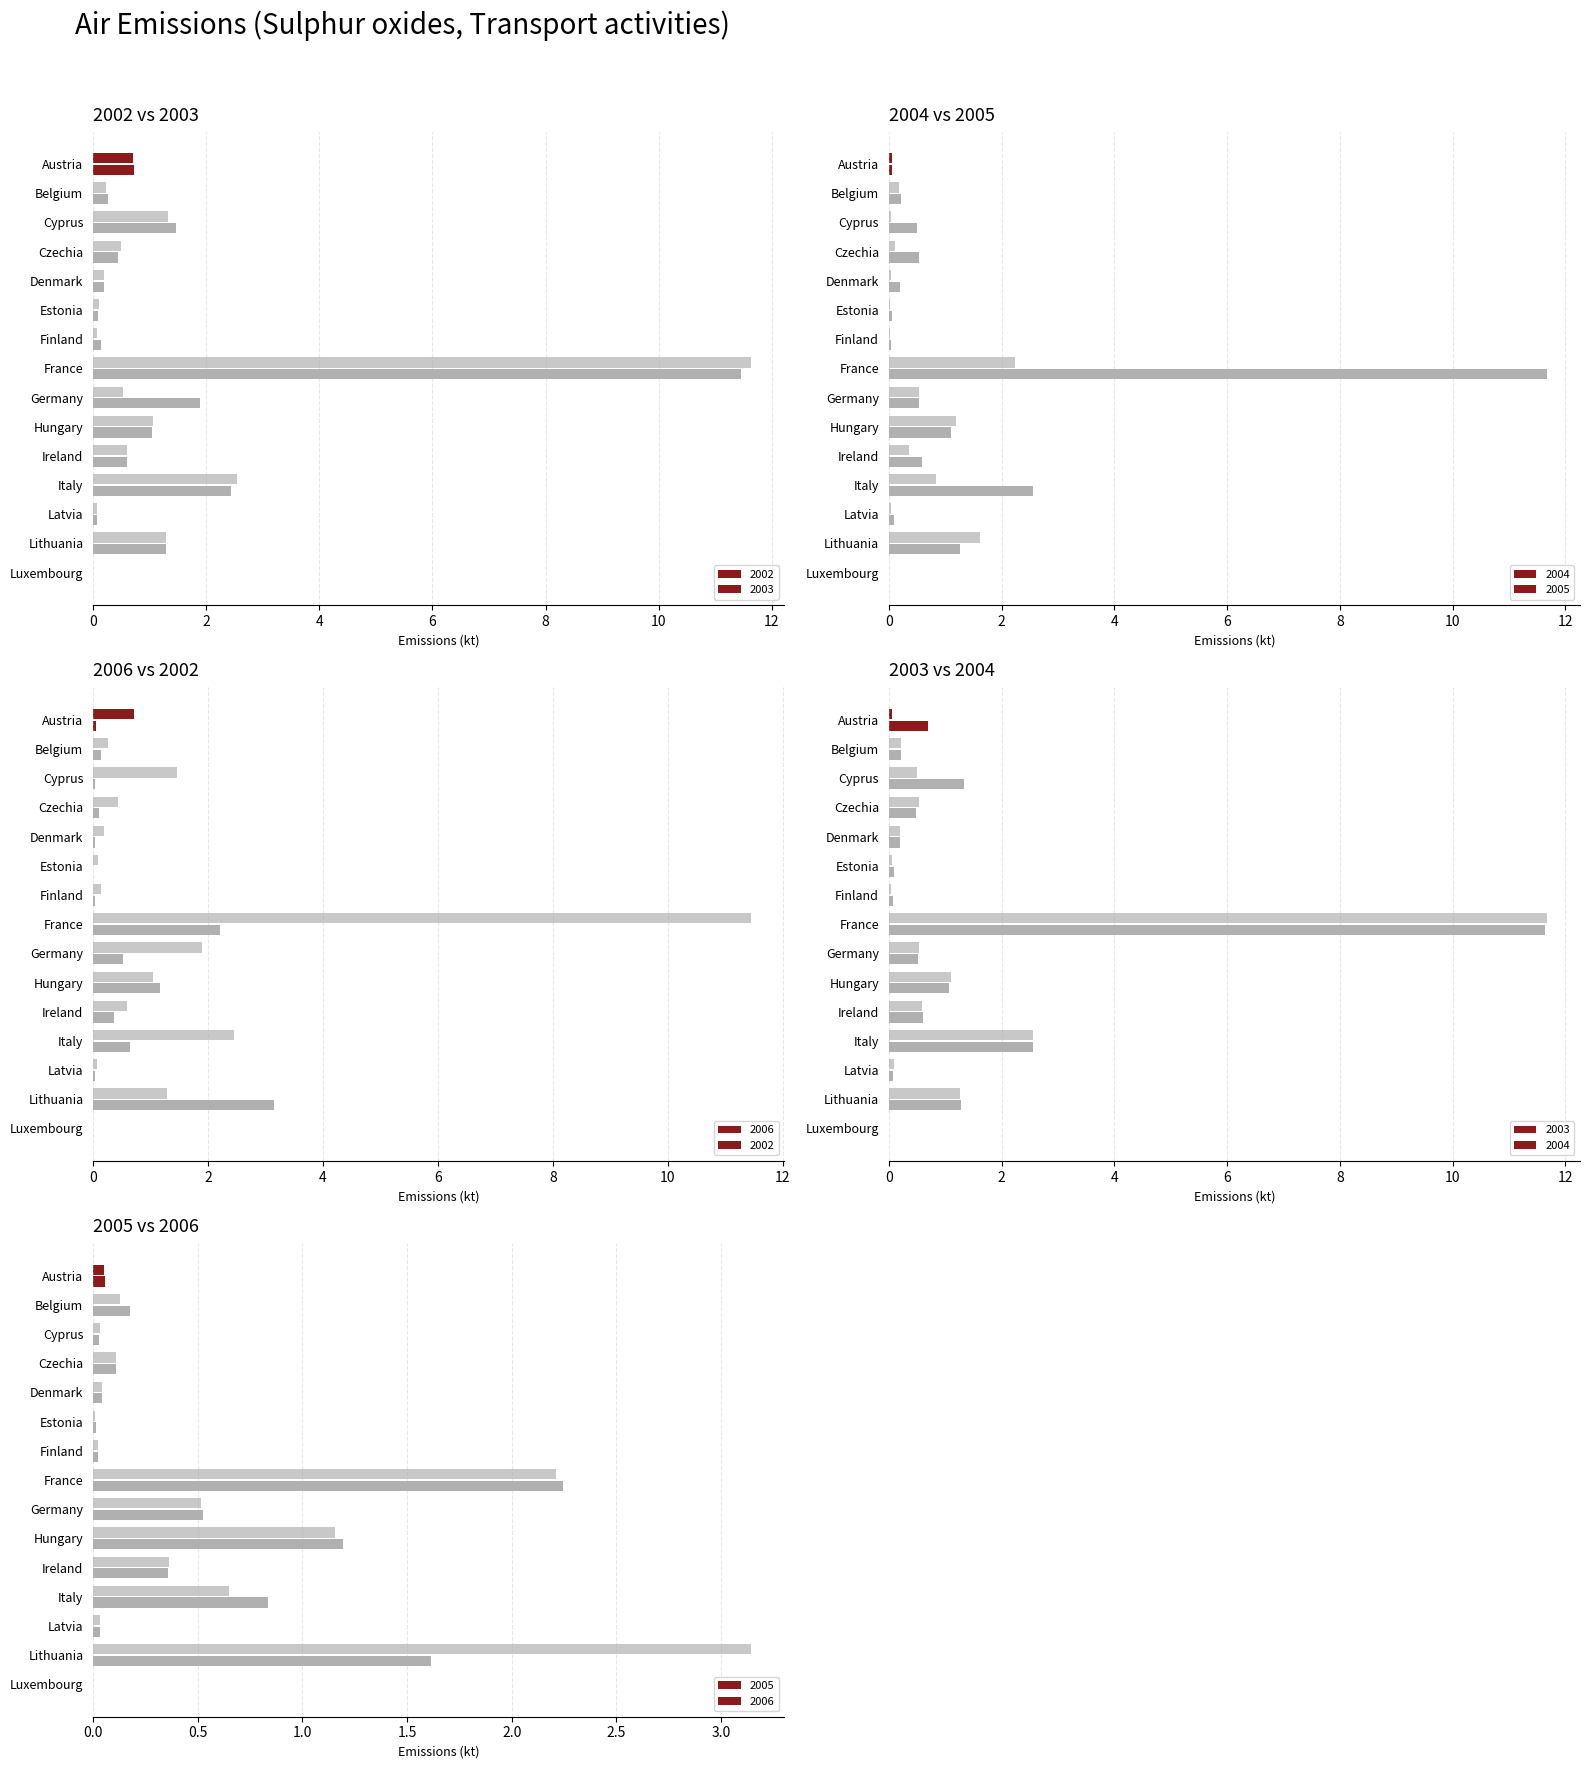

What is the difference between the maximum and minimum values in the 2006 series?

3.1